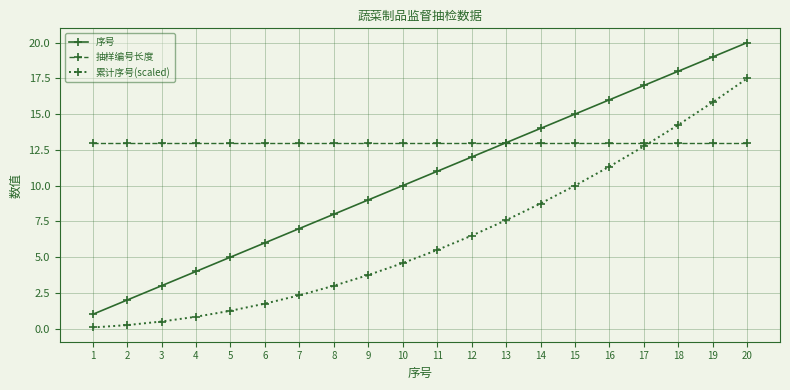

How many times do 抽样编号长度 and 累计序号(scaled) cross each other?

1